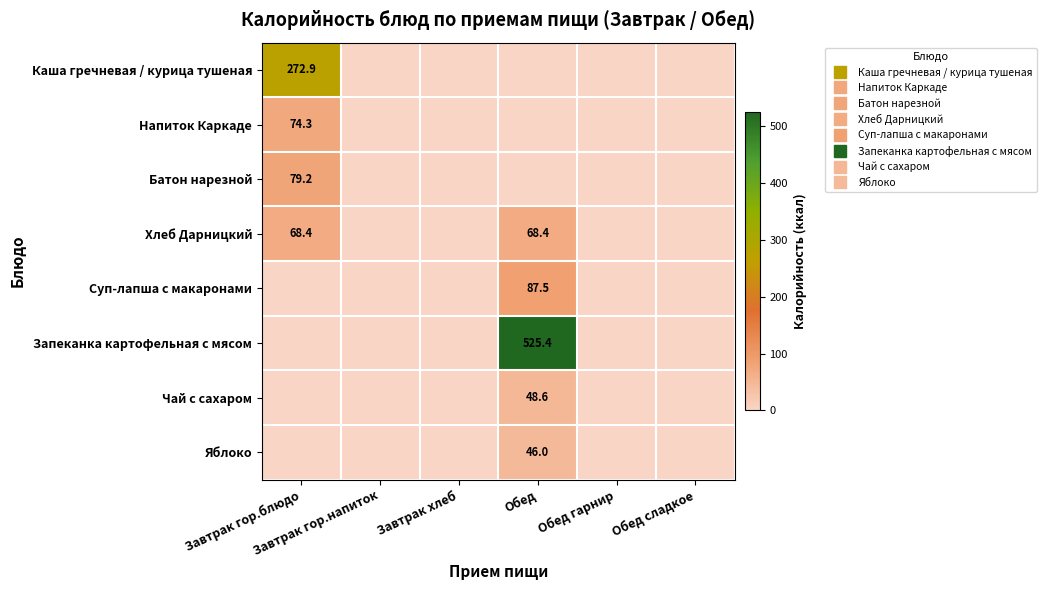

Which series changed the most between Завтрак гор.блюдо and Обед?

Запеканка картофельная с мясом